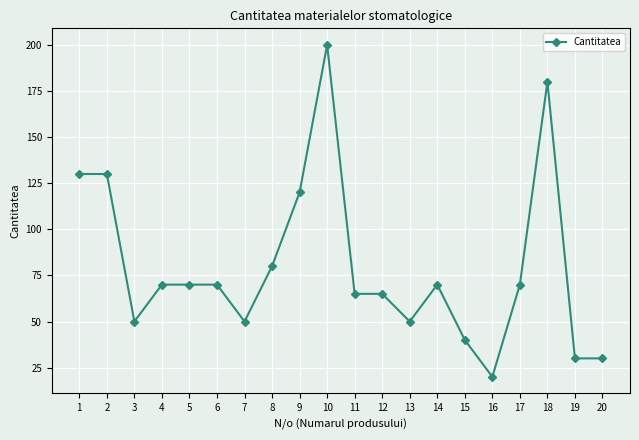

How many distinct data groups are displayed?

1